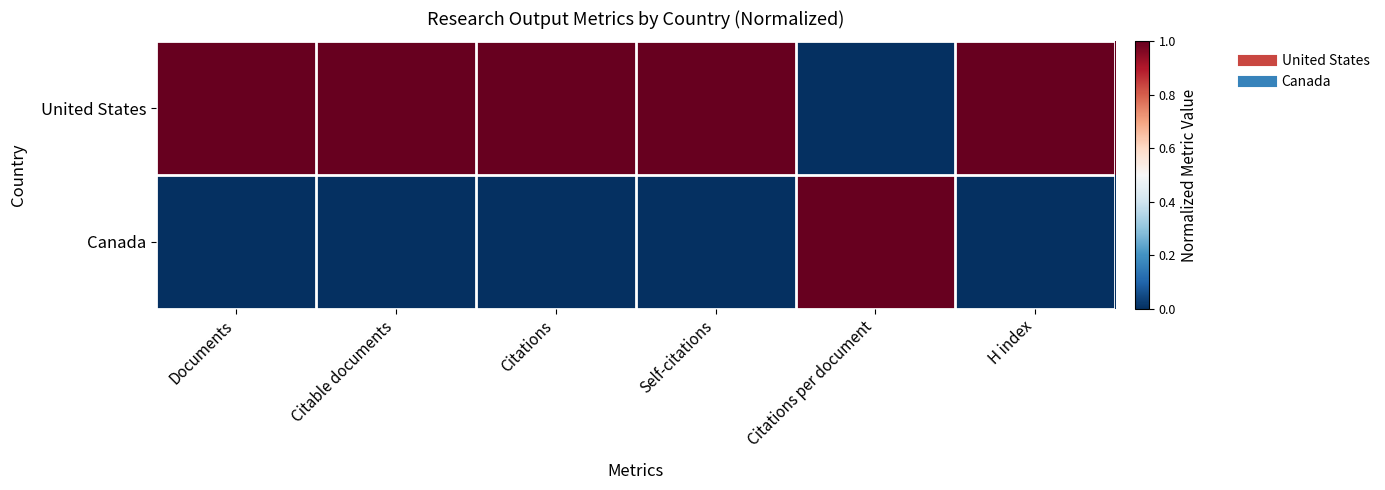

What is the total value across all series at H index?

1